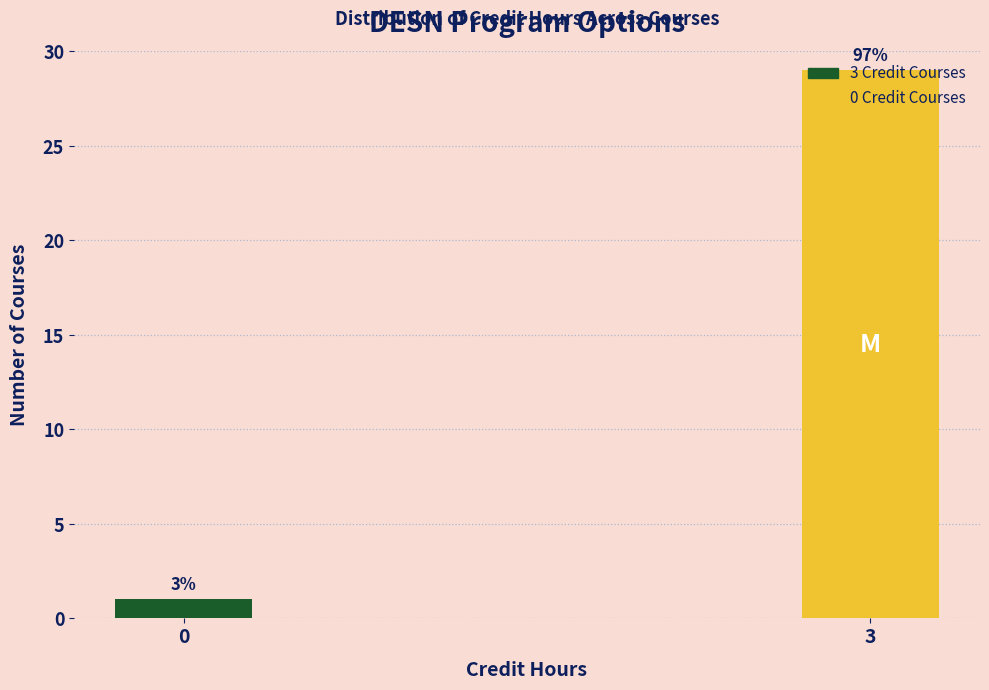

How many bars are there in total?

2